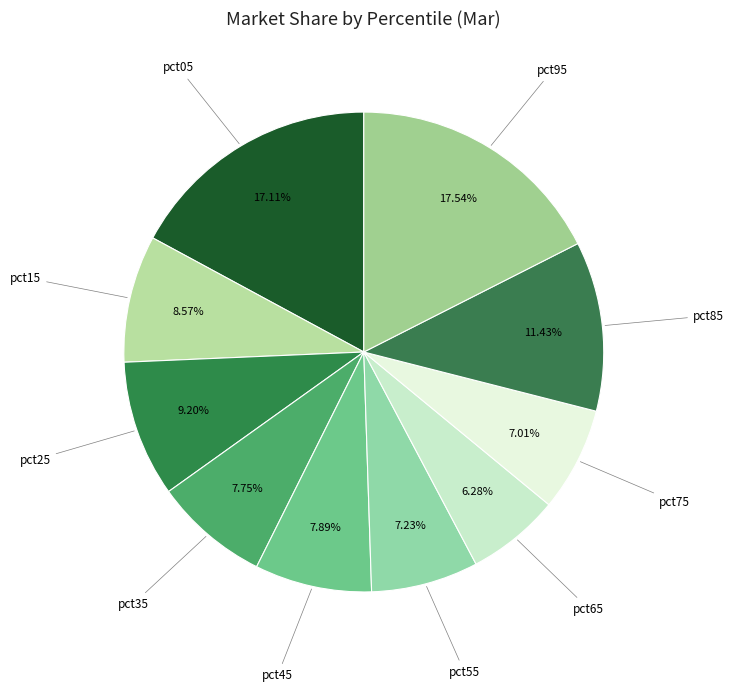

To the nearest percent, what is the average slice percentage?

10%